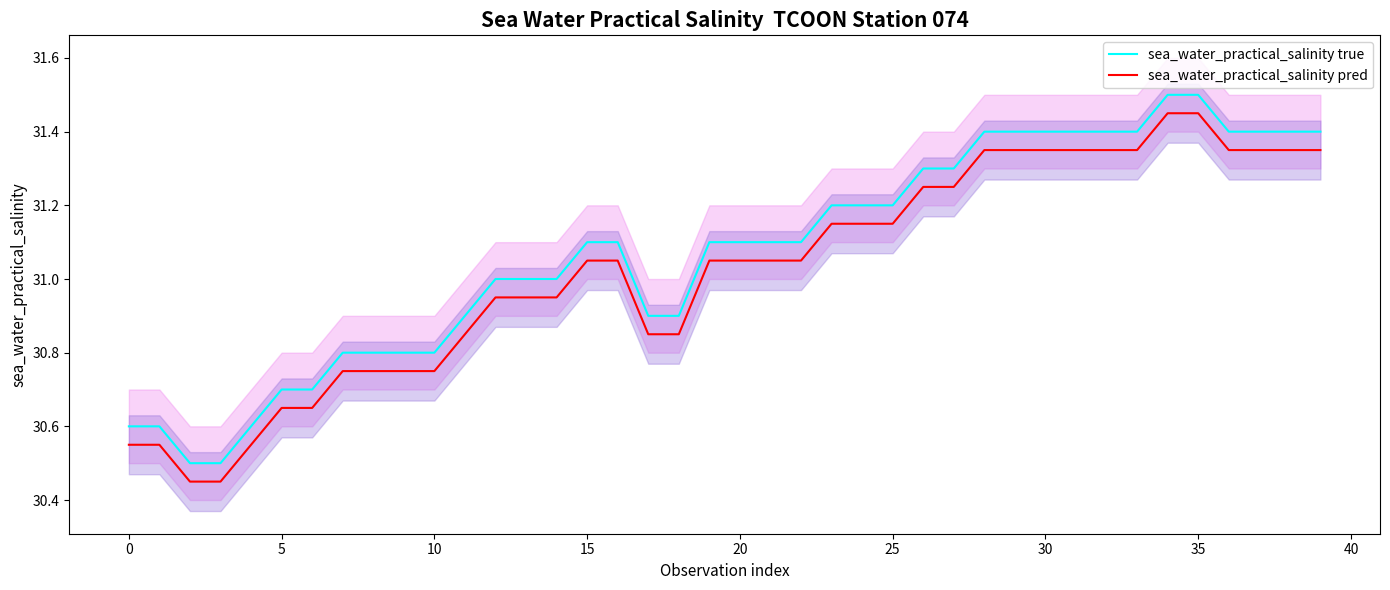

At how many categories does at least one series exceed 30?

40